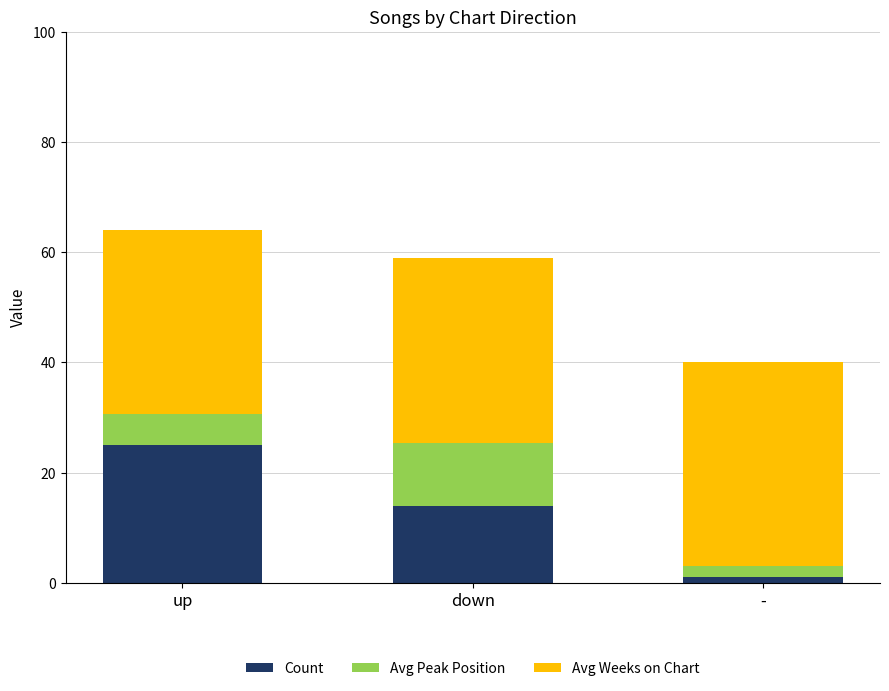

List the labels in order of Count value, smallest first.

-, down, up